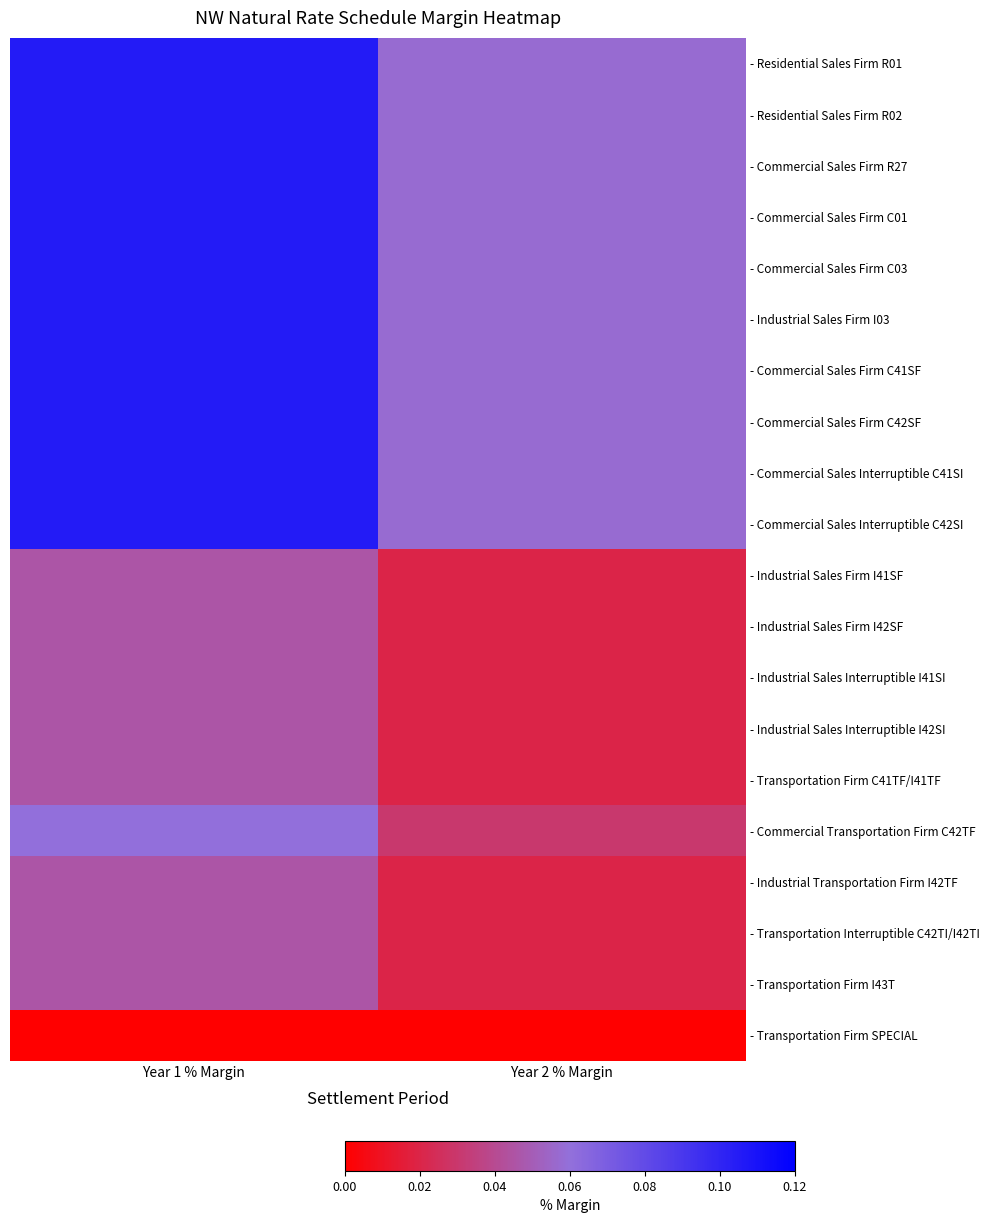

What is the greatest value displayed?

0.1